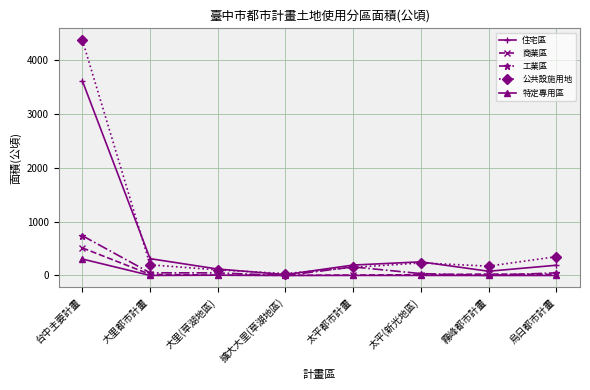

How many series are shown in this chart?

5